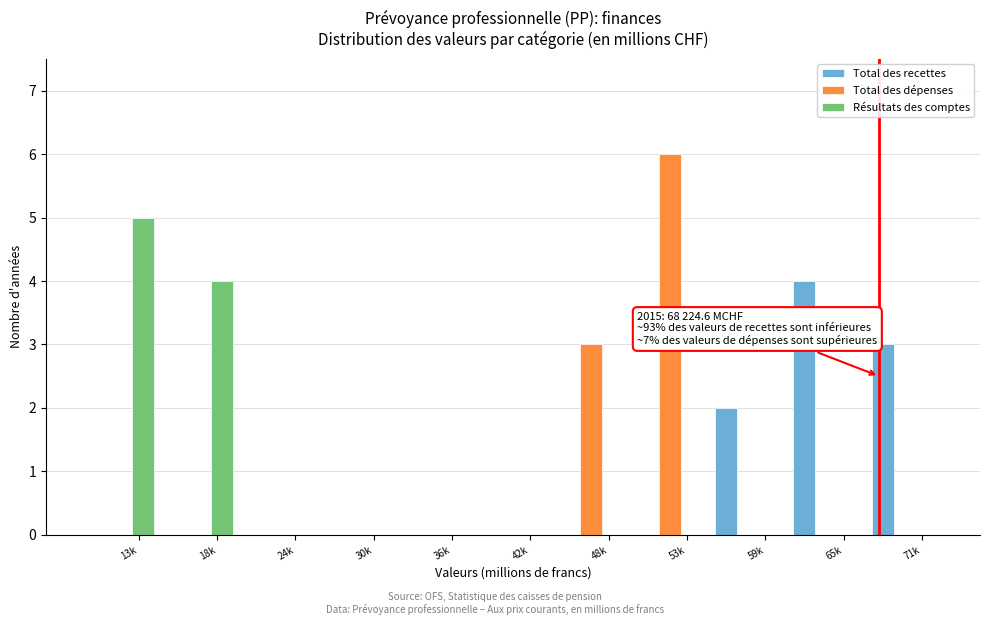

The value of Total des recettes at 65k is 3. True or false?

False